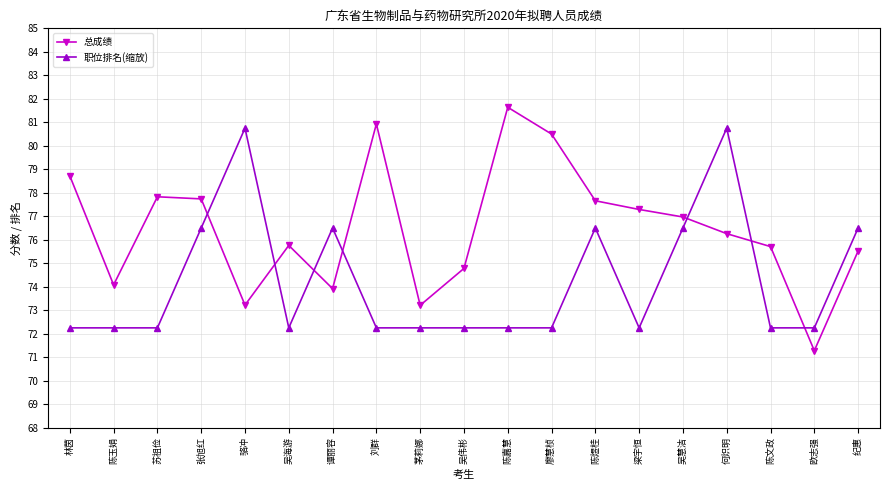

The value of 职位排名(缩放) at 廖慧桢 is 72.2. True or false?

True